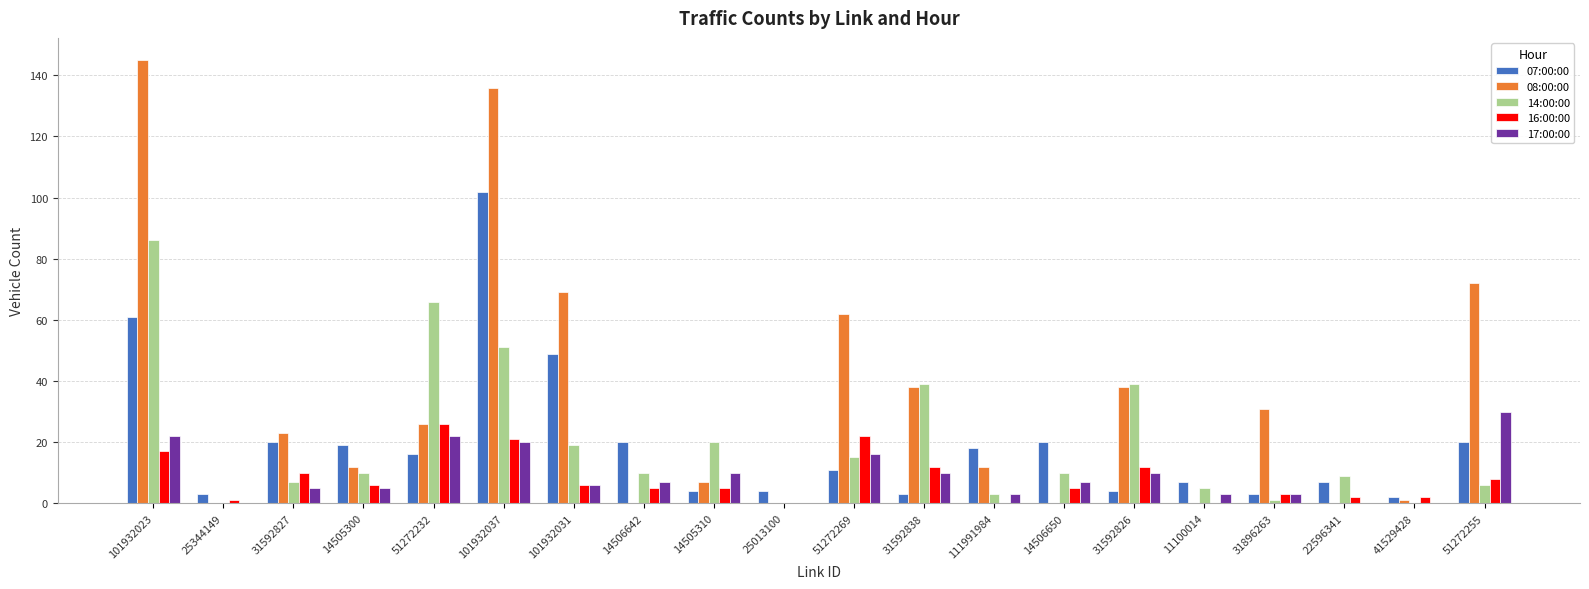

The 16:00:00 series shows 5 at 14505310. True or false?

True